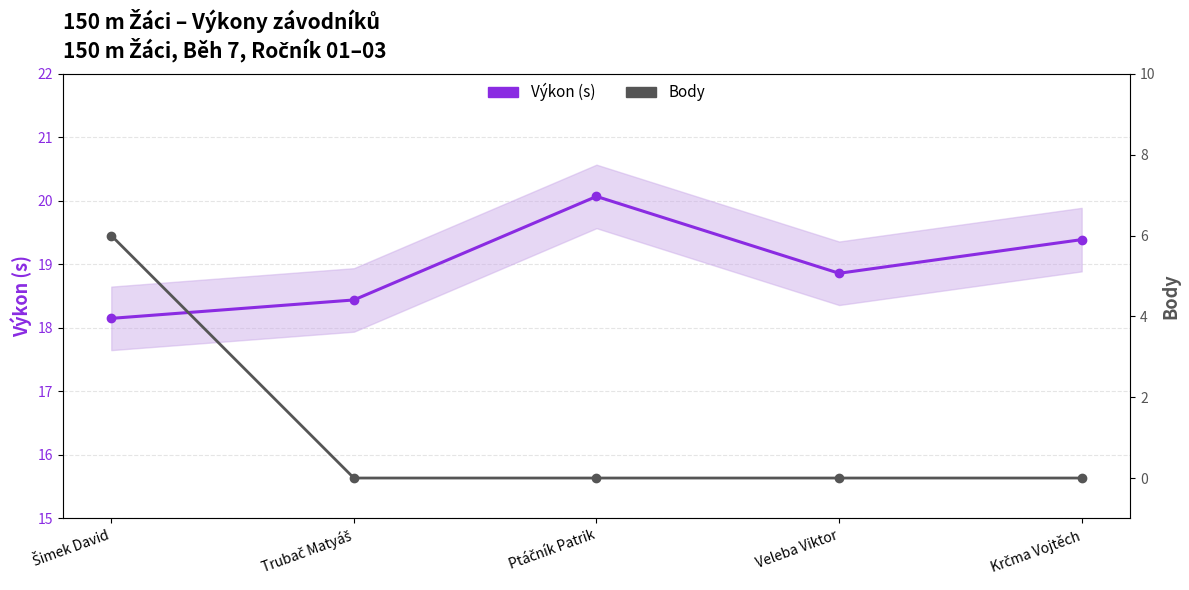

What is the label of the 1st point from the left?

Šimek David